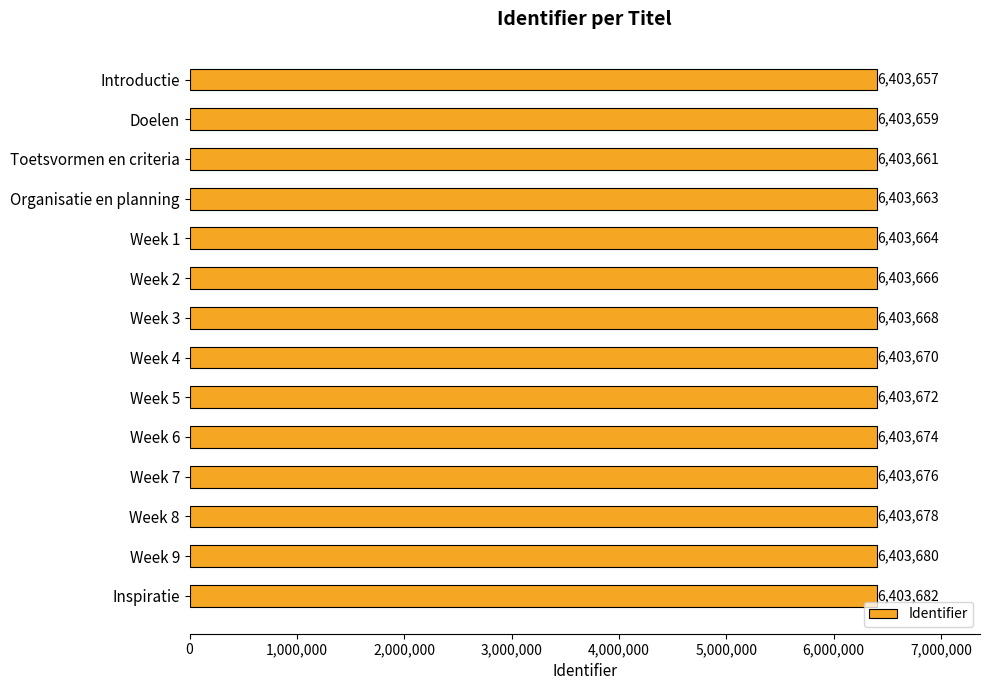

How many values are below 6403670?

7